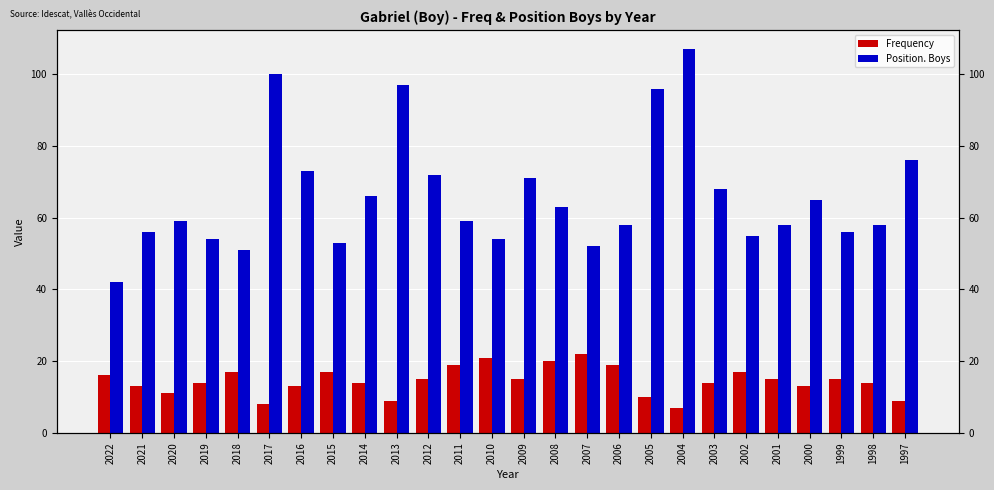

Which has a higher value, 2019 or 2021?

2019